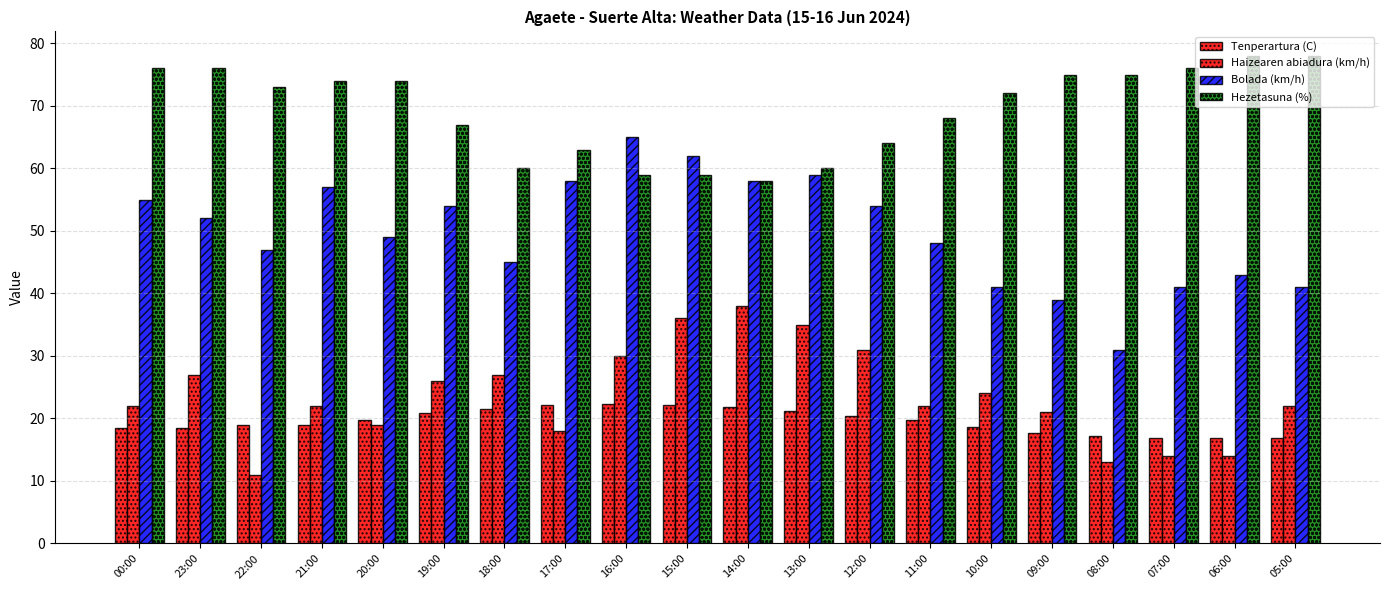

How many data points in Bolada (km/h) are less than 52?

10